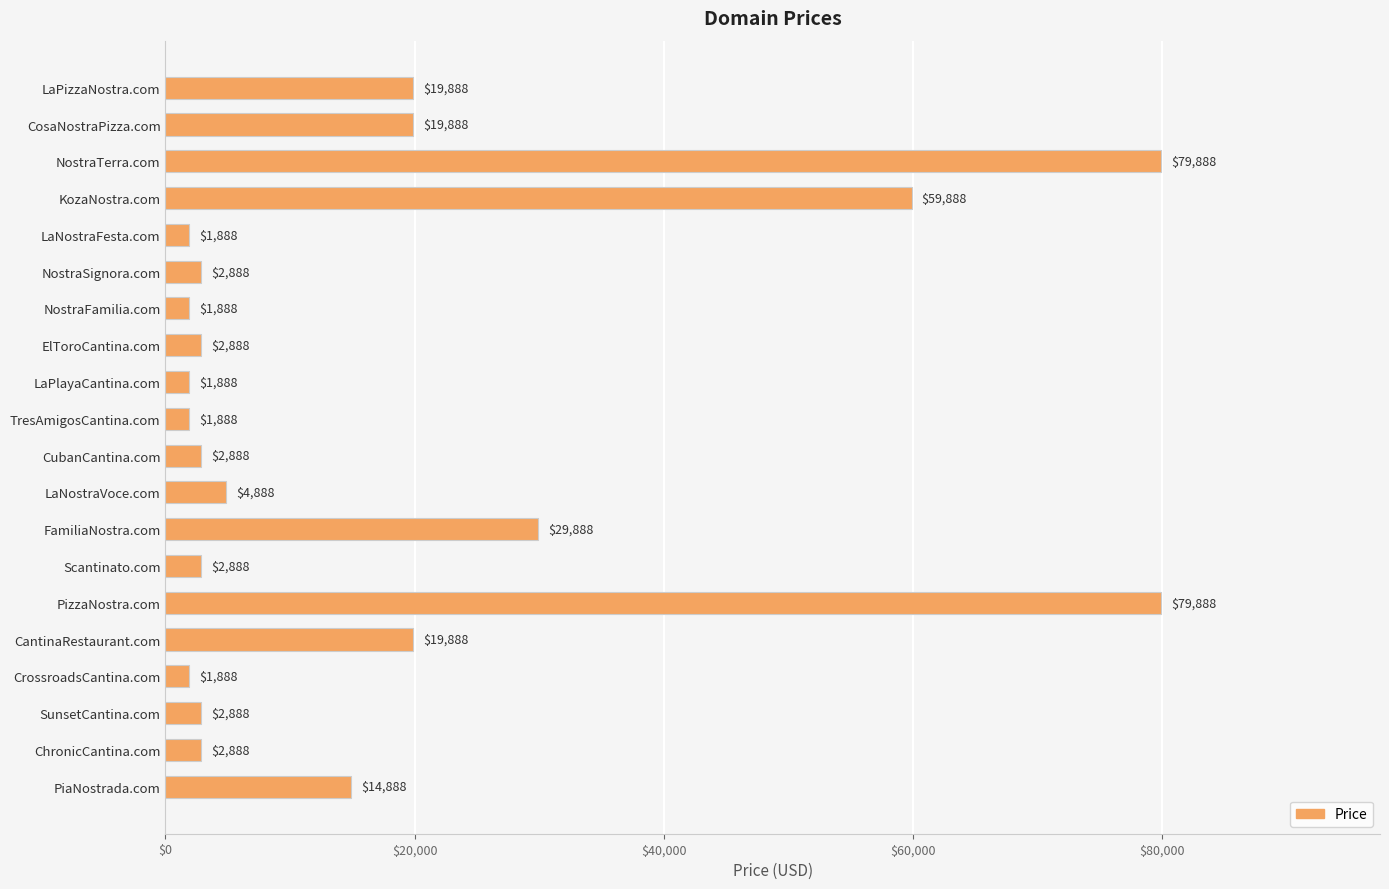

Reading top to bottom, extract all data points from this chart.

LaPizzaNostra.com=19888	CosaNostraPizza.com=19888	NostraTerra.com=79888	KozaNostra.com=59888	LaNostraFesta.com=1888	NostraSignora.com=2888	NostraFamilia.com=1888	ElToroCantina.com=2888	LaPlayaCantina.com=1888	TresAmigosCantina.com=1888	CubanCantina.com=2888	LaNostraVoce.com=4888	FamiliaNostra.com=29888	Scantinato.com=2888	PizzaNostra.com=79888	CantinaRestaurant.com=19888	CrossroadsCantina.com=1888	SunsetCantina.com=2888	ChronicCantina.com=2888	PiaNostrada.com=14888